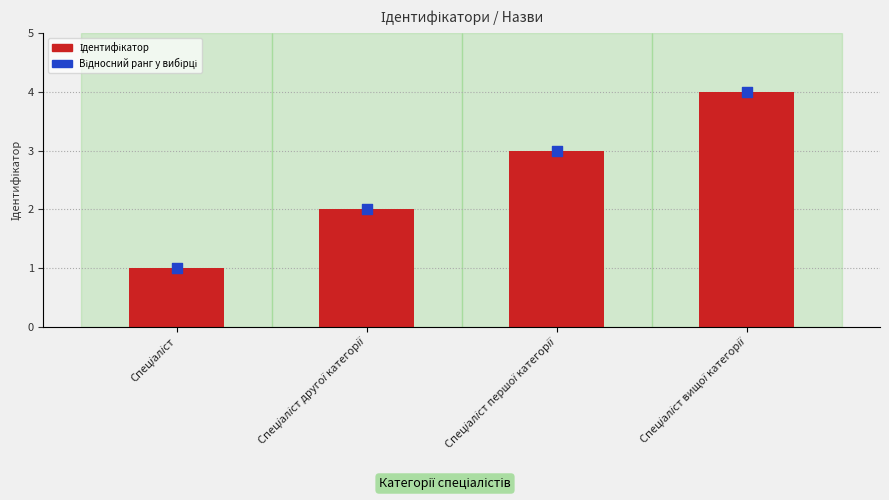

At how many categories does at least one series exceed 2?

2